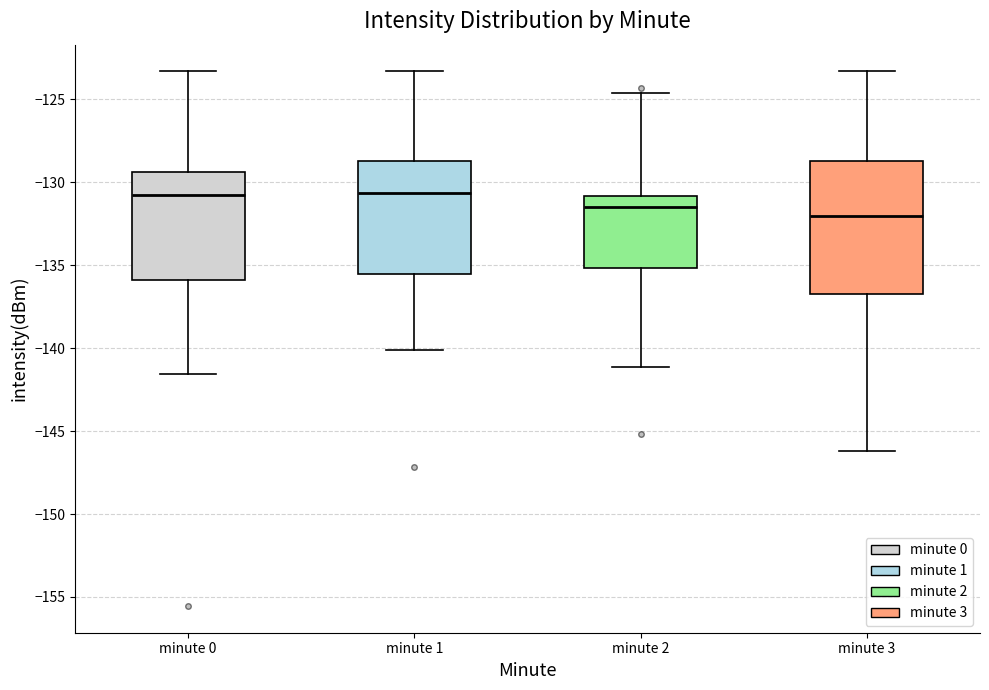

Comparing the boxes themselves (not the whiskers), which one is the tallest?

minute 3